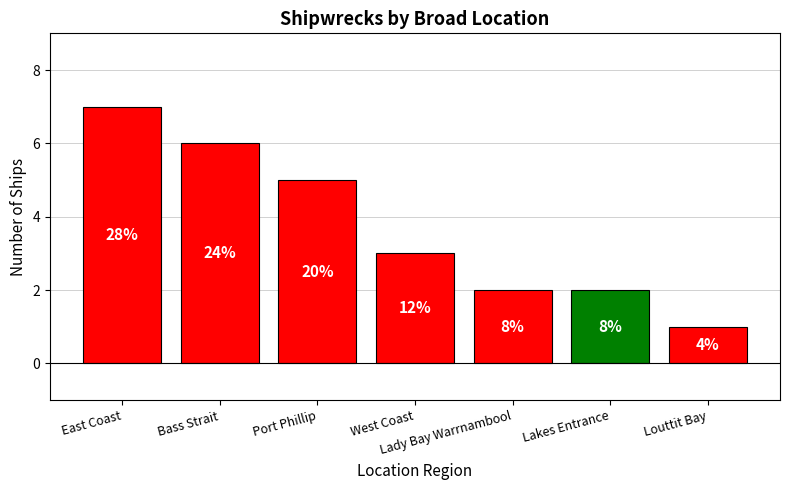

How many bars are there in total?

7